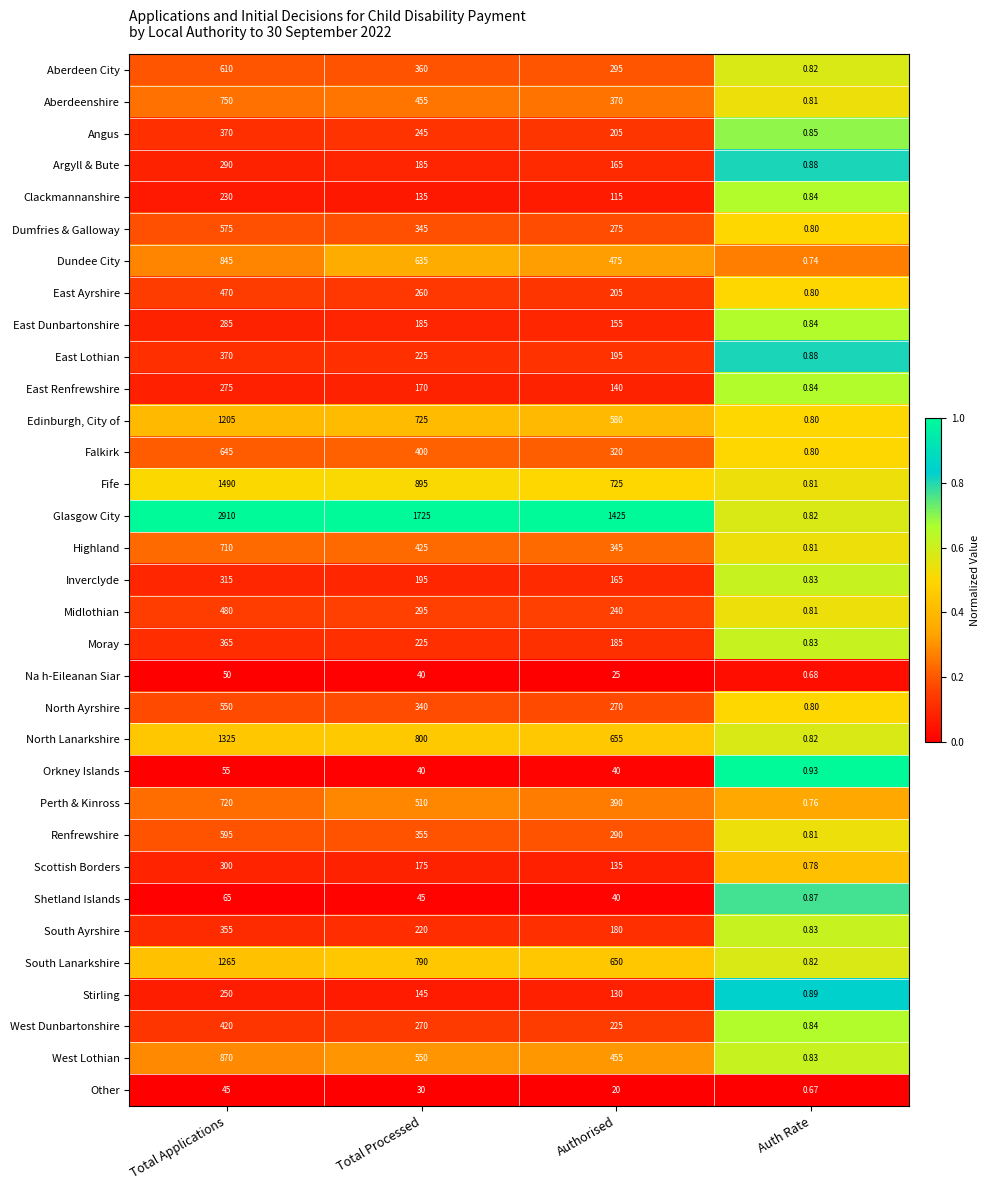

At which label does East Ayrshire first exceed 260?

Total Applications